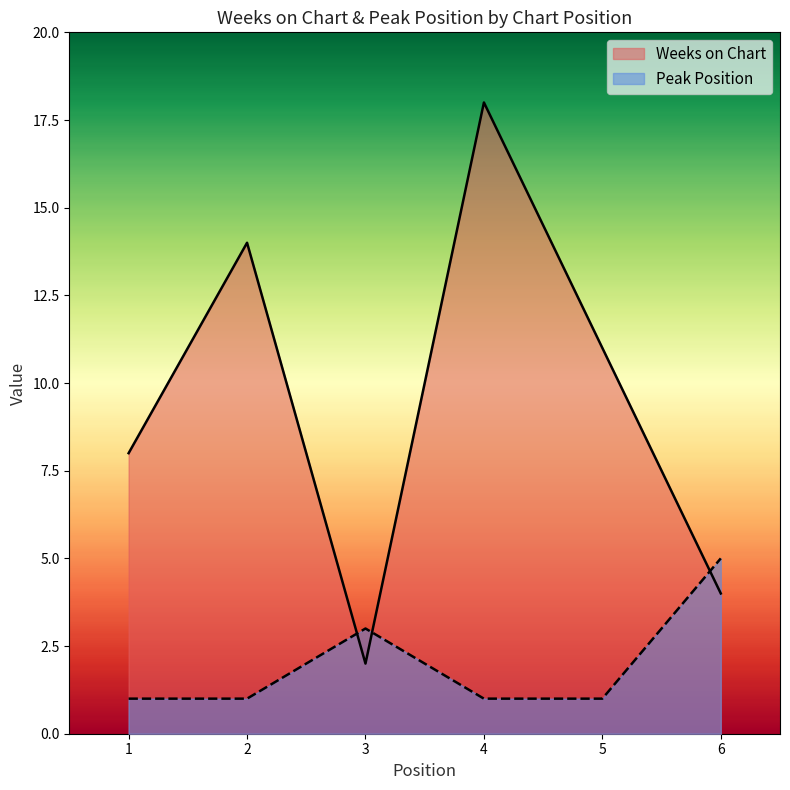

How many distinct data groups are displayed?

2